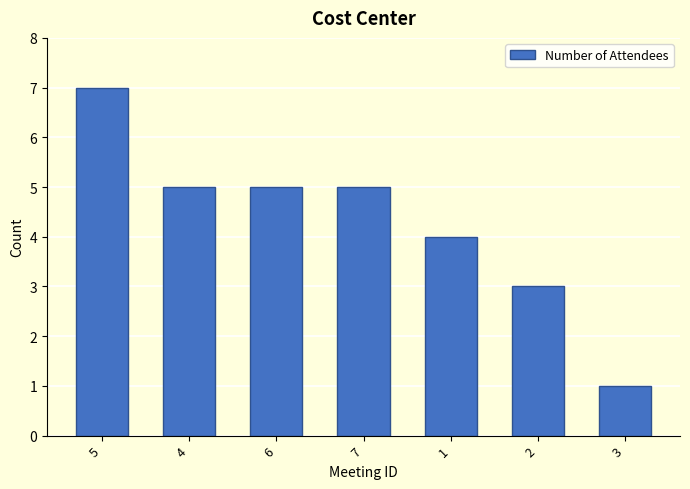

Approximately how many times larger is the value at 1 compared to 7?

0.8